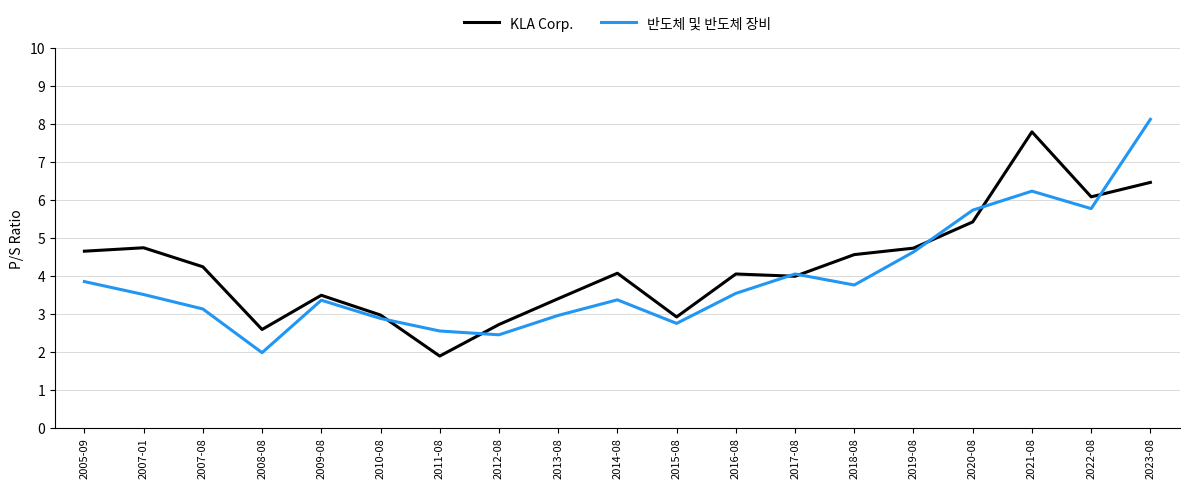

What position from the left is 2005-09?

1